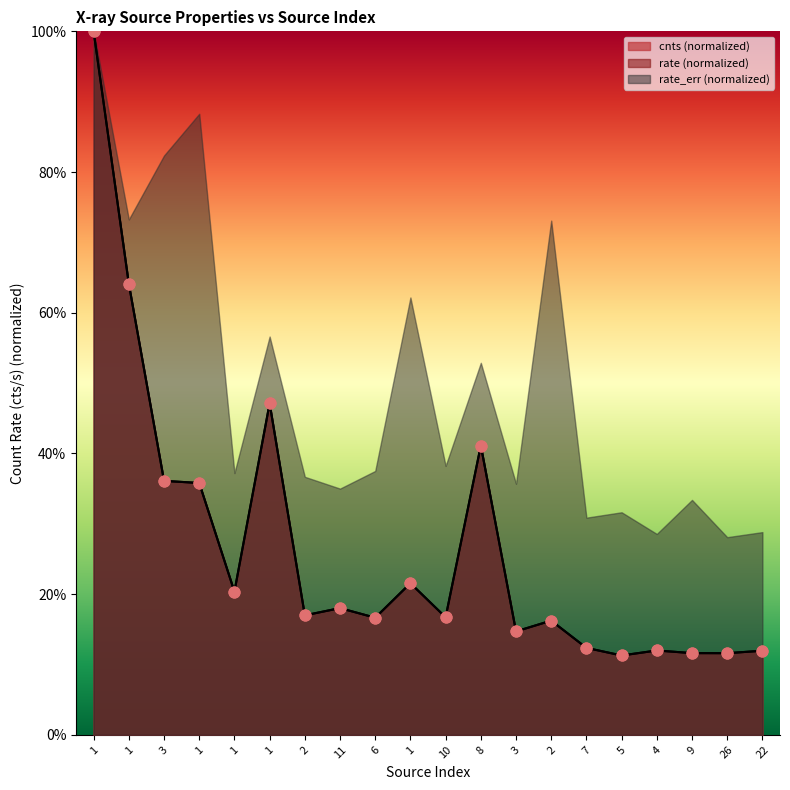

Which series reaches the maximum Y coordinate?

cnts